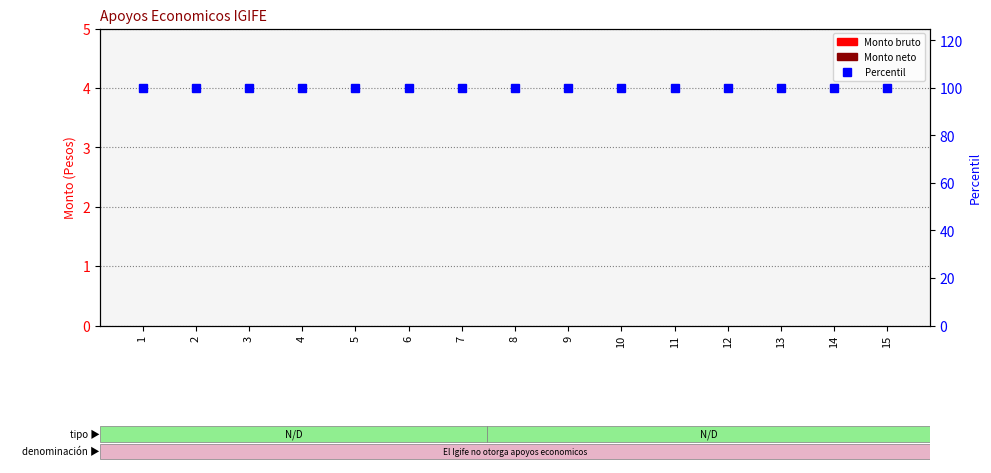

Which has a higher value, 10 or 1?

10